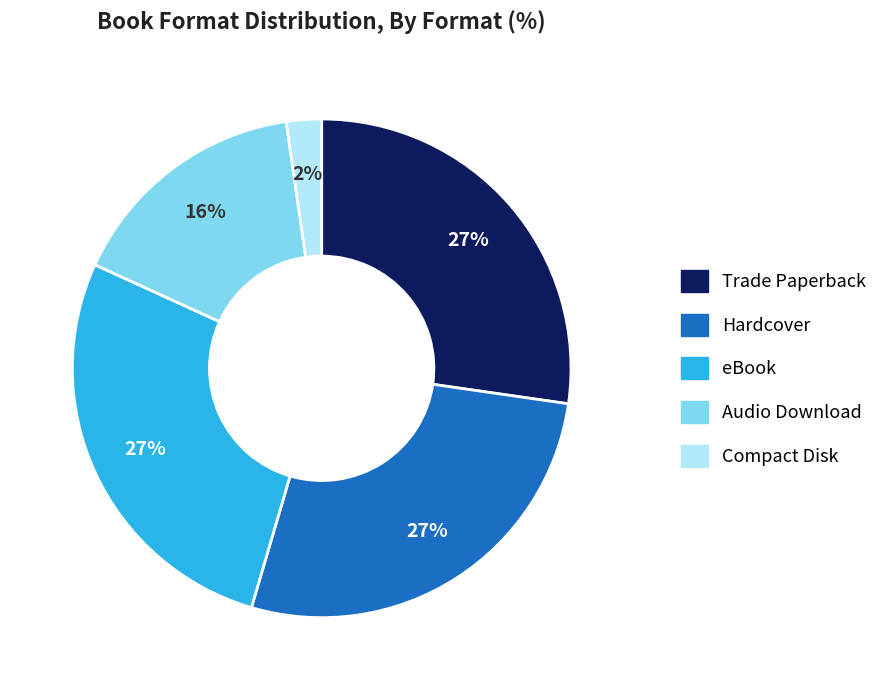

To the nearest percent, what portion does Trade Paperback represent?

27%